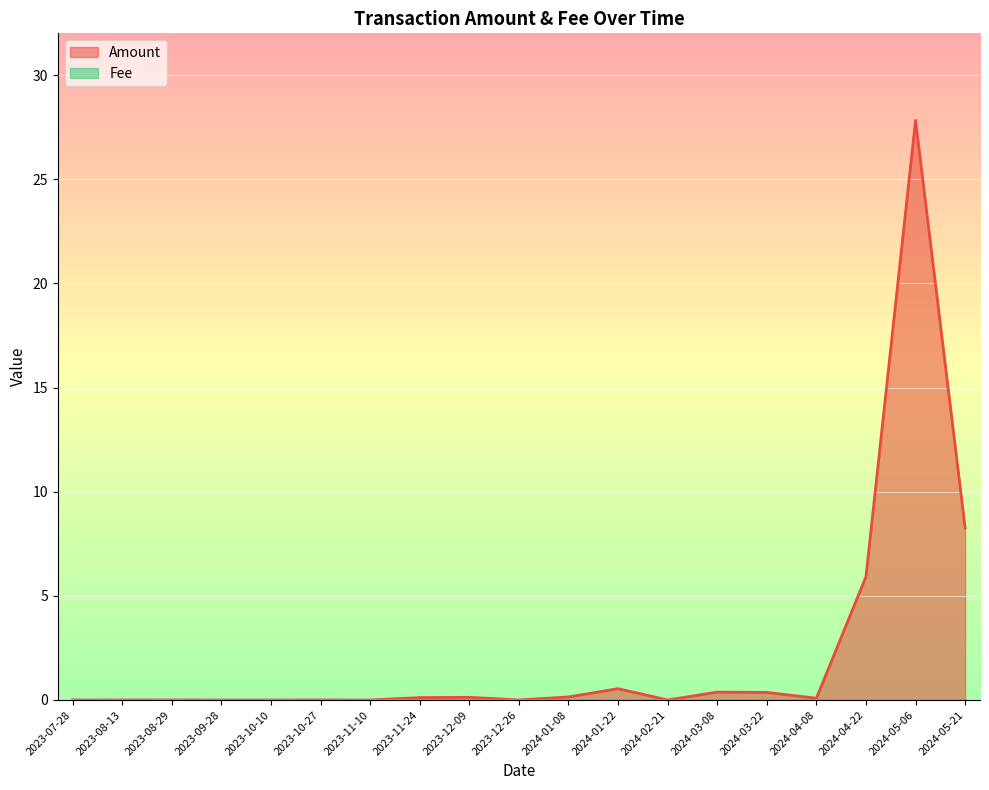

Reading left to right, list all the values displayed in this chart.

2023-07-28=0.0	2023-08-13=0.0	2023-08-29=0.0	2023-09-28=0.0	2023-10-10=0.0	2023-10-27=0.0	2023-11-10=0.0	2023-11-24=0.1	2023-12-09=0.1	2023-12-26=0.0	2024-01-08=0.1	2024-01-22=0.5	2024-02-21=0.0	2024-03-08=0.4	2024-03-22=0.4	2024-04-08=0.1	2024-04-22=5.9	2024-05-06=27.8	2024-05-21=8.3